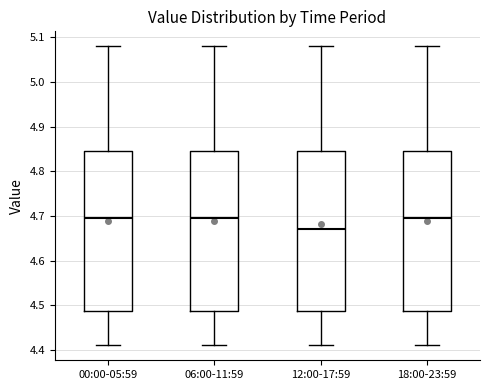

Where does the median line of the box for 12:00-17:59 sit on the y-axis? The values are not printed on the chart, so give them approximately, as read against the axis.

4.67